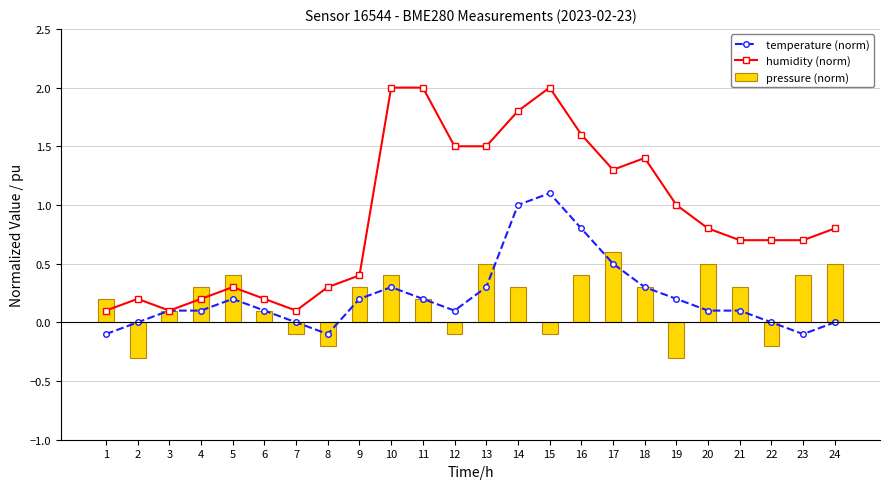

Which category has the highest value in the temperature (norm) series?

15